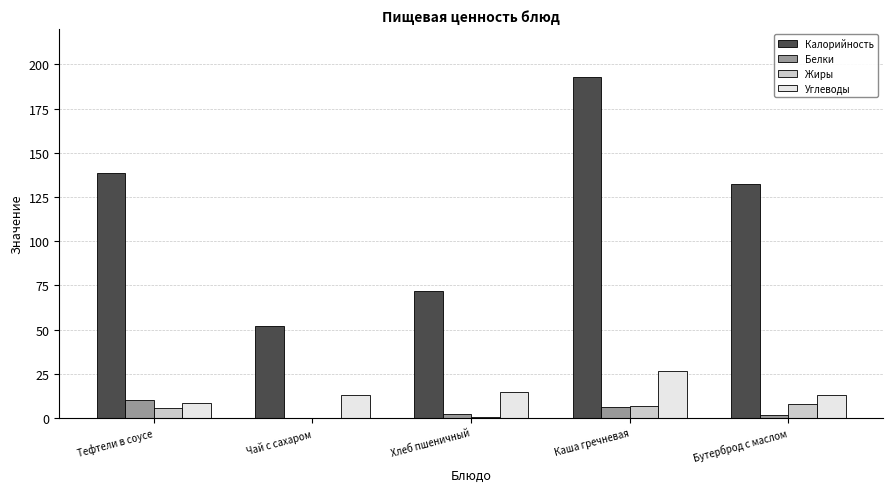

What is the approximate value of Белки at Каша гречневая?

6.1